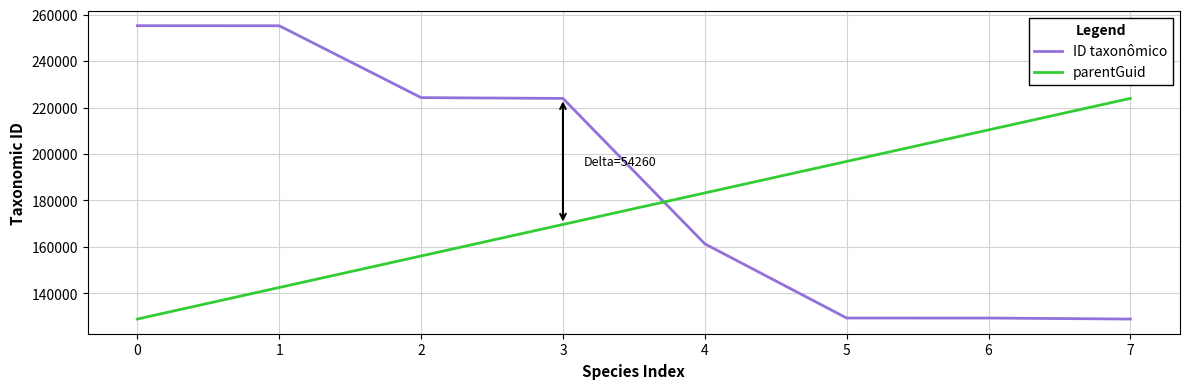

Is the value of ID taxonômico at 1 greater than the value of parentGuid at 1?

Yes